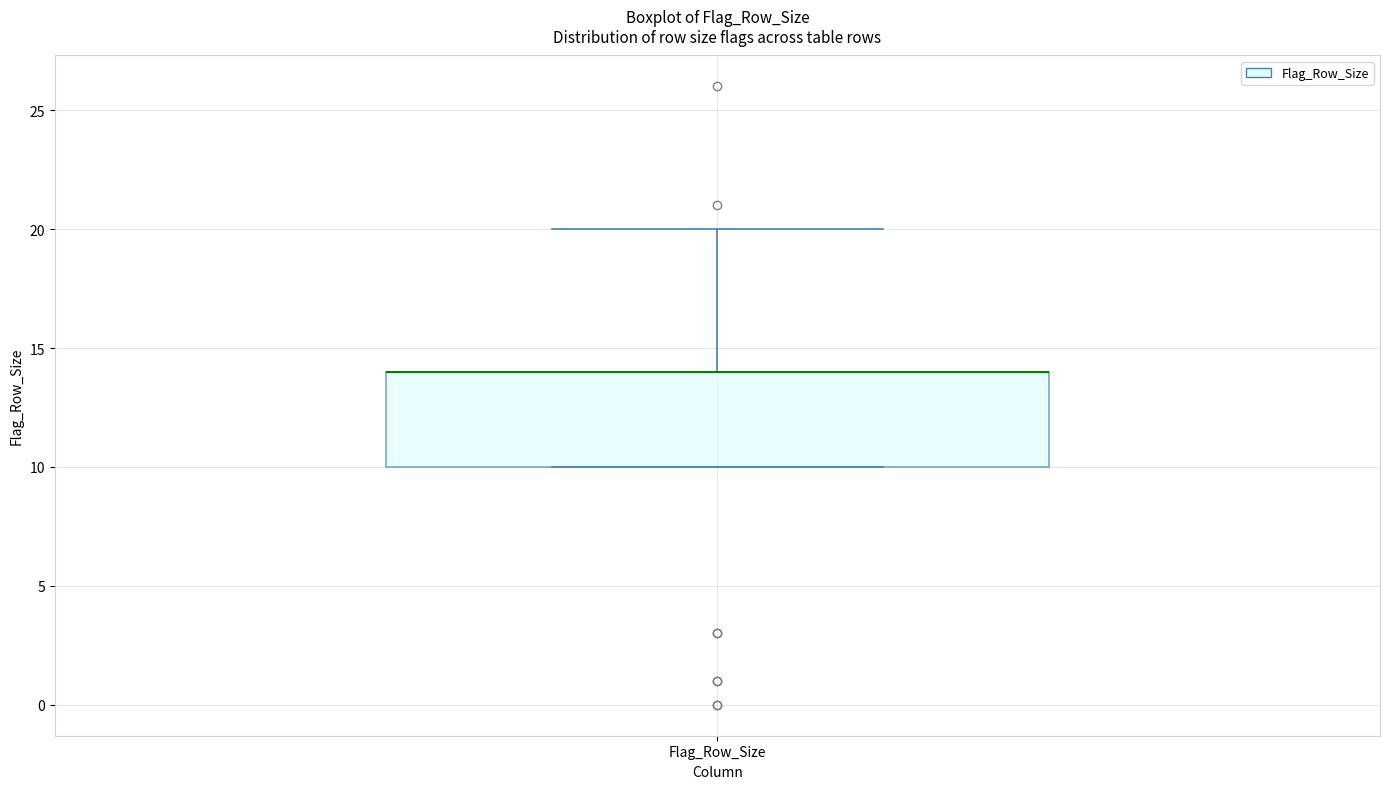

Read this box plot against the y-axis: the position of the median line, the range covered by the box, and the ends of both whiskers. The values are not printed on the chart, so give them approximately, as read against the axis.

median 14 (drawn on the box's upper edge), box 10 to 14, whiskers 10 to 20